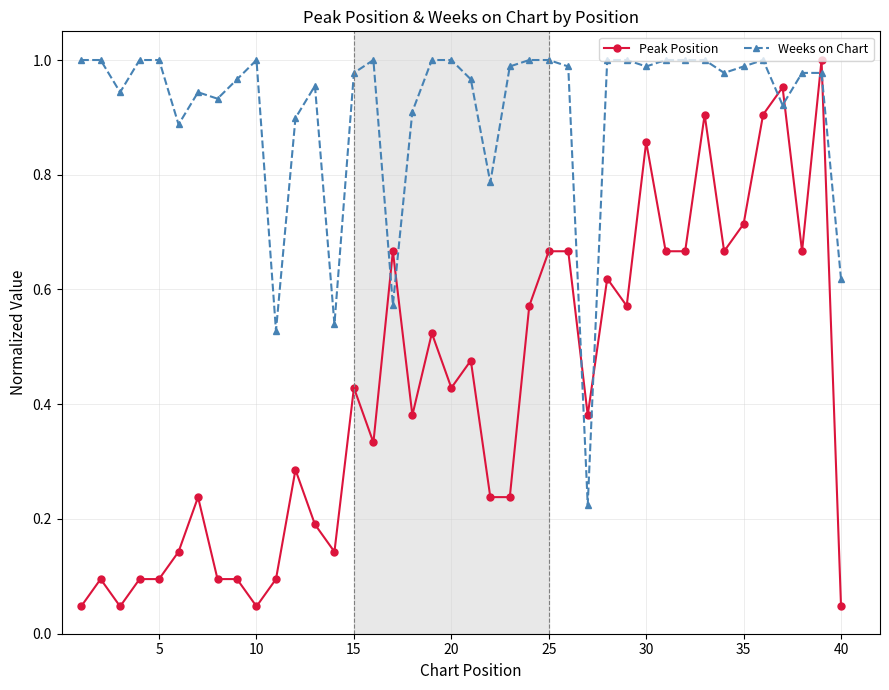

What is the sum of all Weeks on Chart values?

36.5